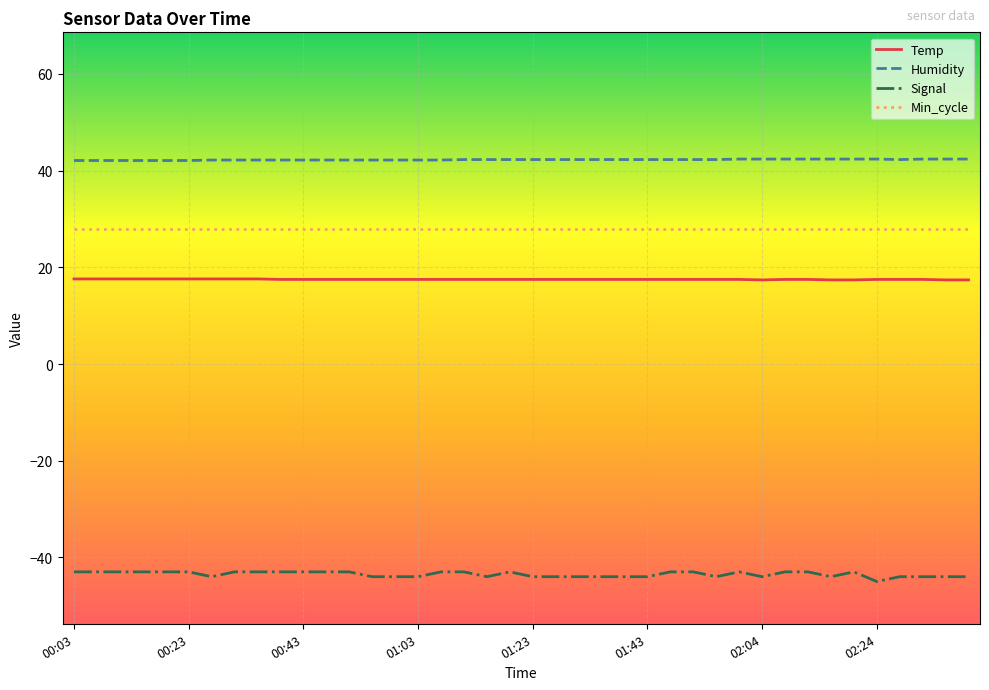

What is the maximum value shown in the chart?

42.4